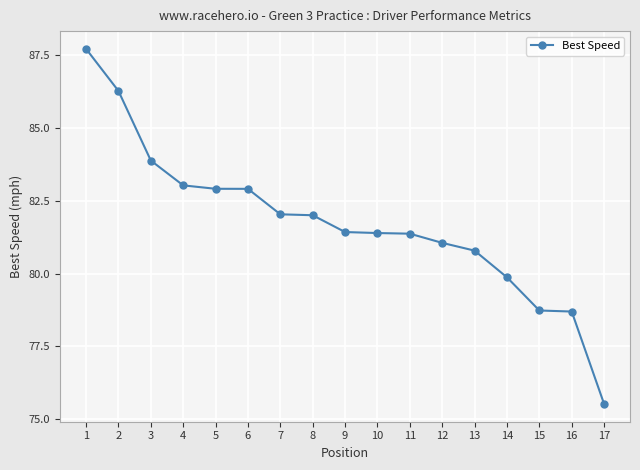

What is the smallest value displayed?

75.5